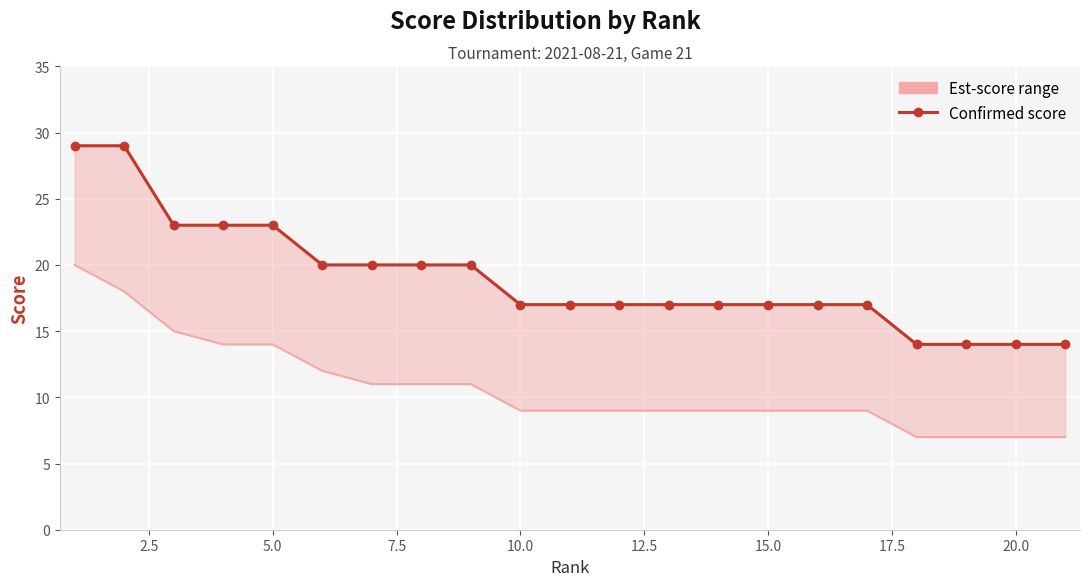

What is the value of the Confirmed score point at the 5th from the left?

23